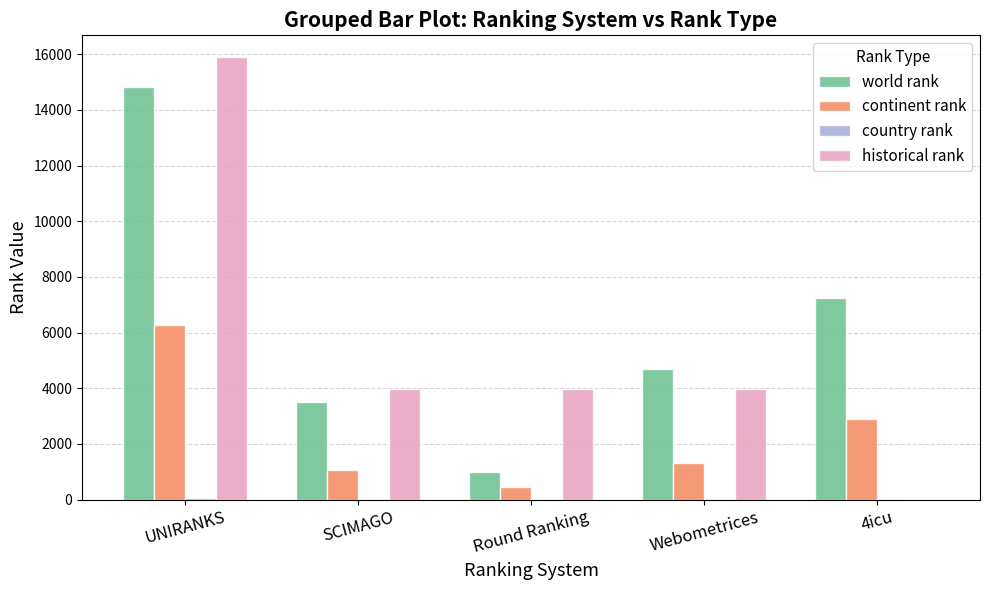

What is the sum of the continent rank values at Round Ranking and Webometrices?

1772.0